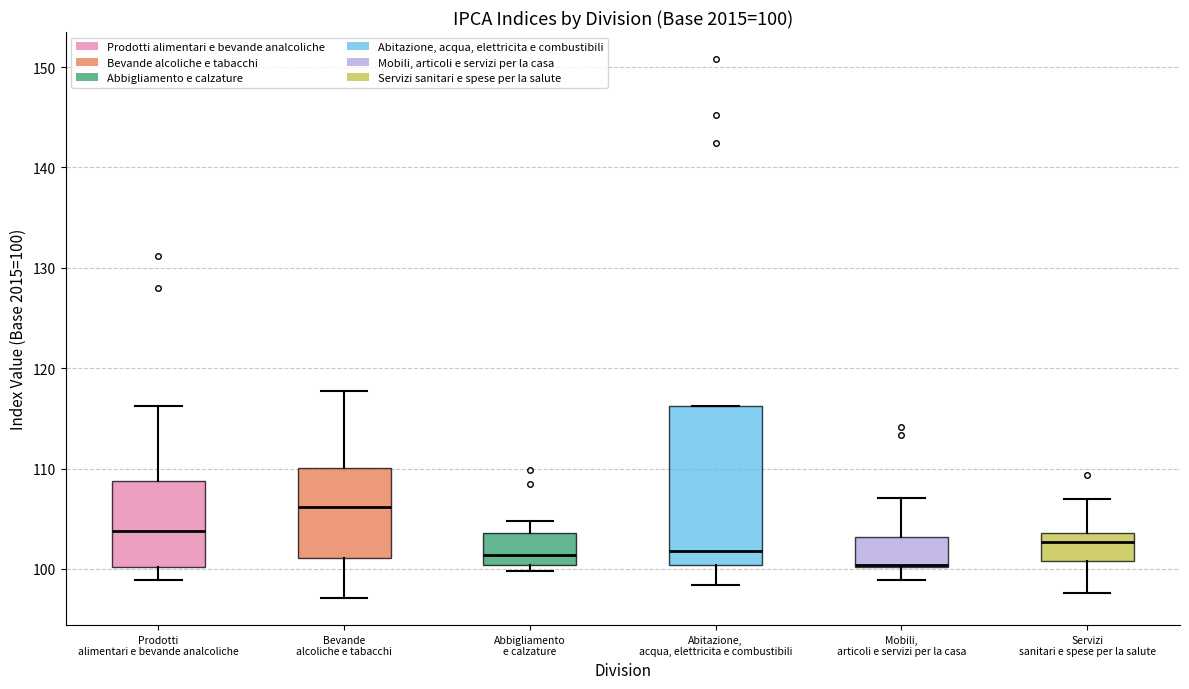

Which box is the tallest, from its lower edge to its upper edge?

Abitazione, acqua, elettricita e combustibili